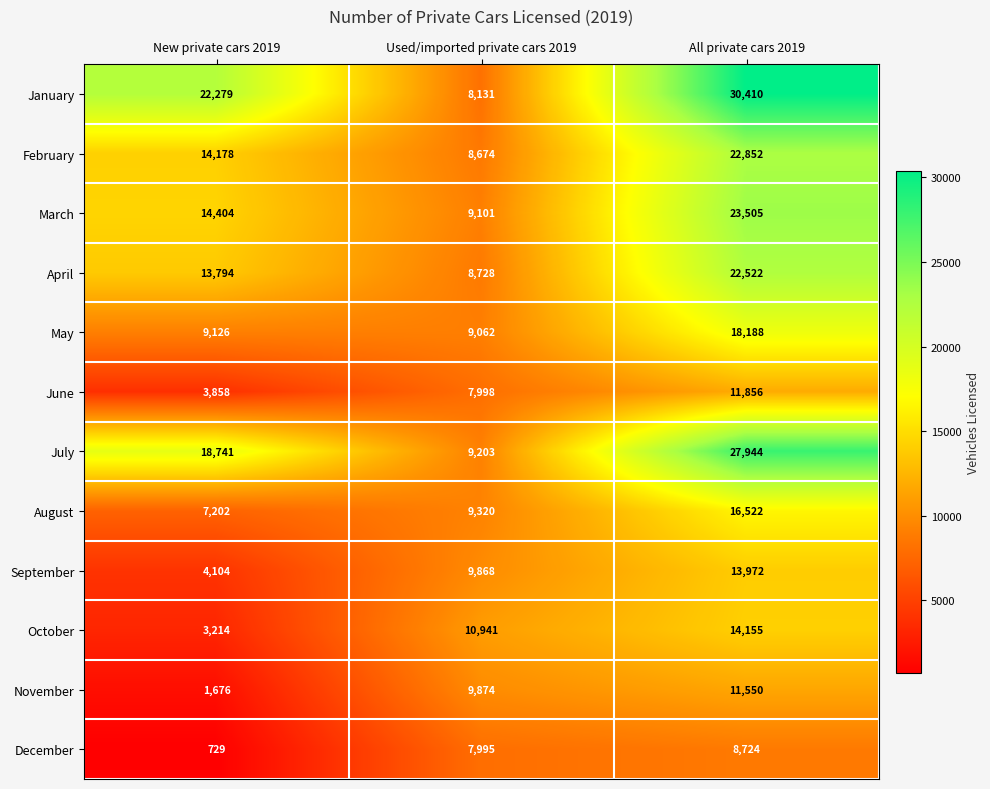

What is the difference between the maximum and minimum values in the May series?

9126